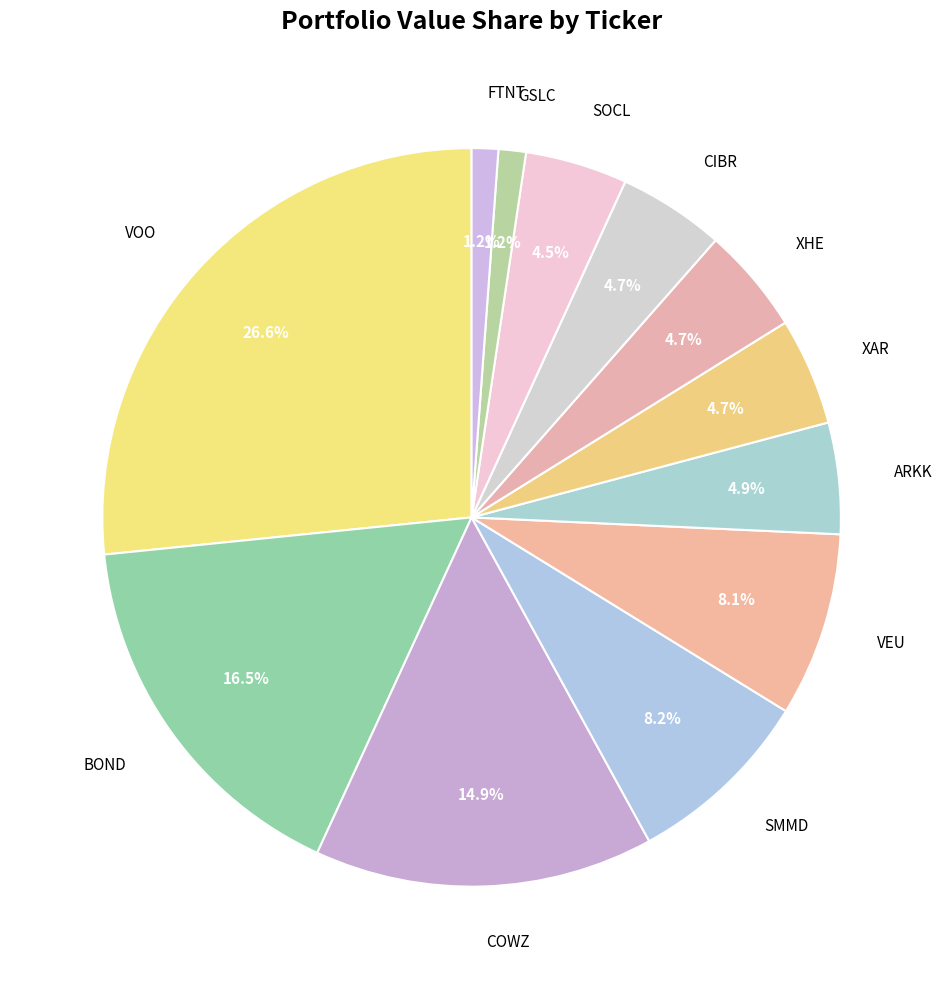

How many segments does this pie chart have?

12